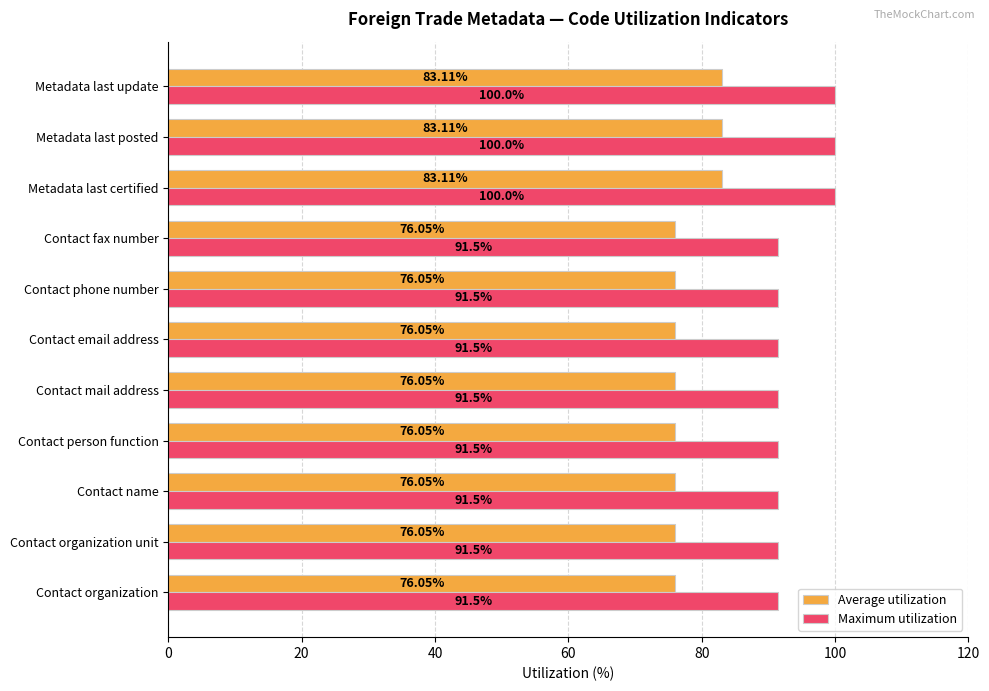

At how many categories does at least one series exceed 76?

11